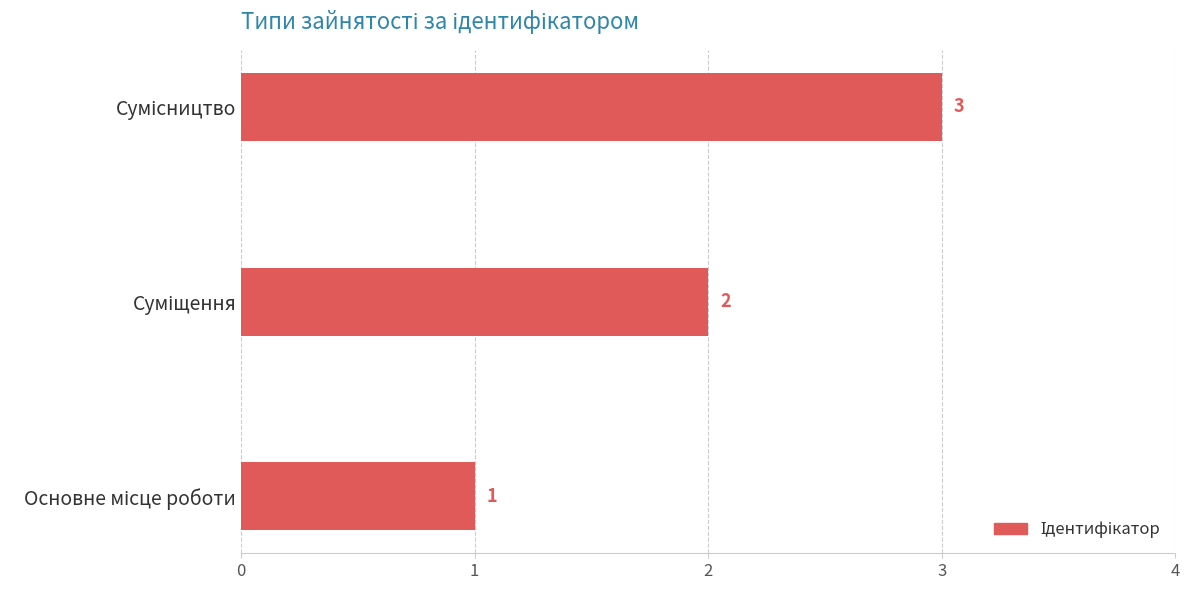

How many values are below 2?

1